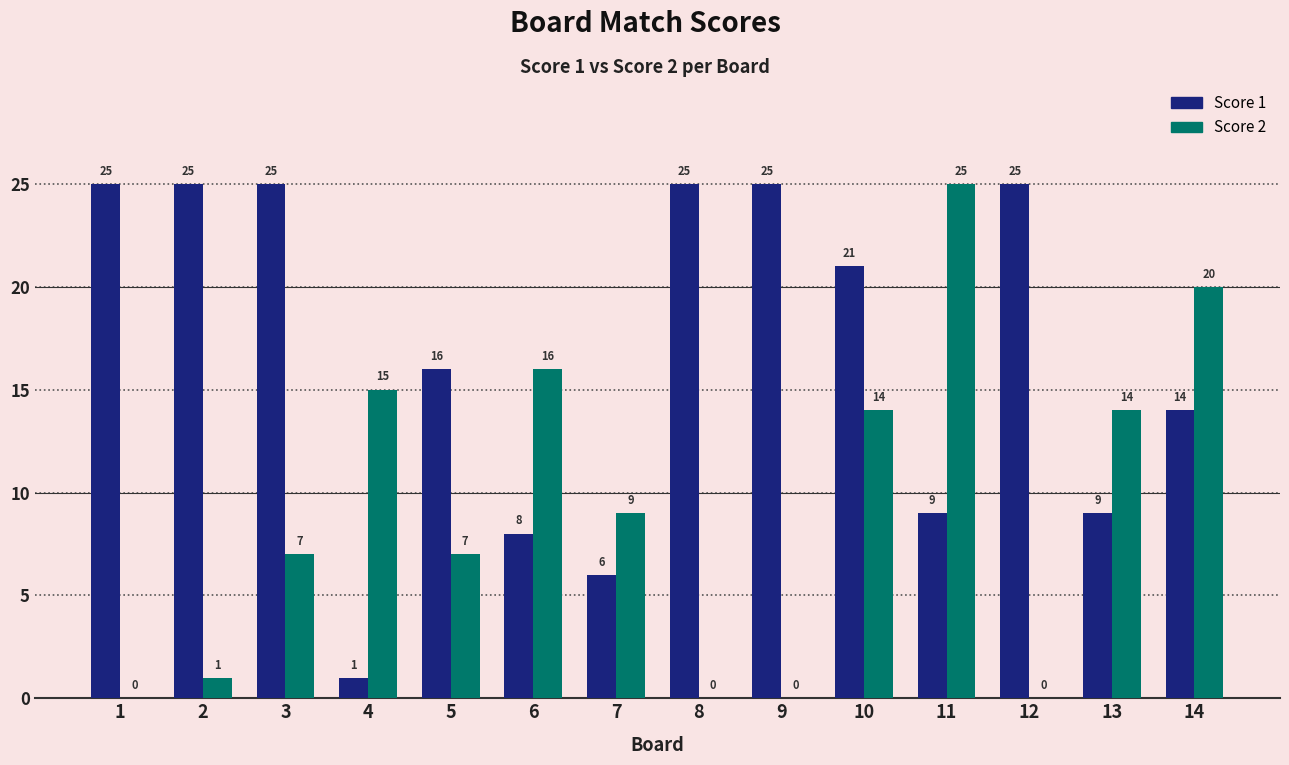

True or false: Score 2 has a value of 25 at 11.

True